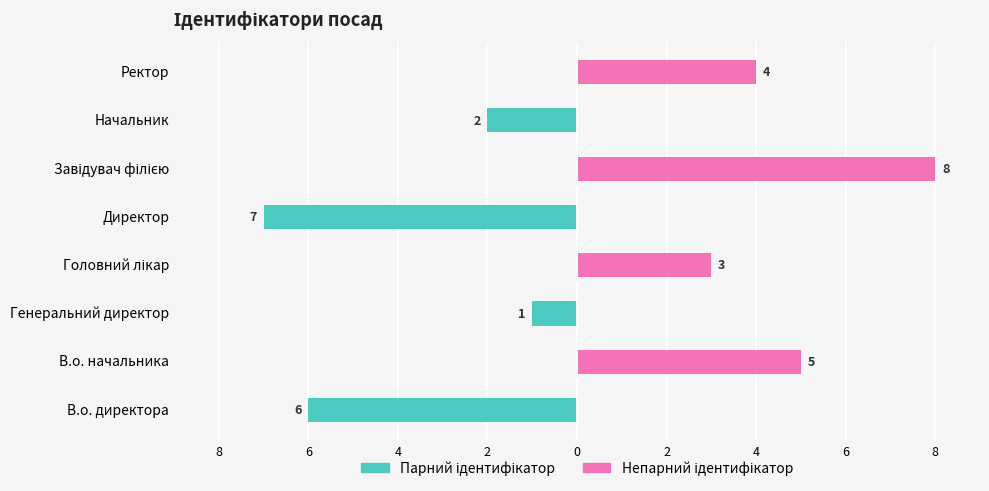

Which series has the largest total across all categories?

Непарний ідентифікатор